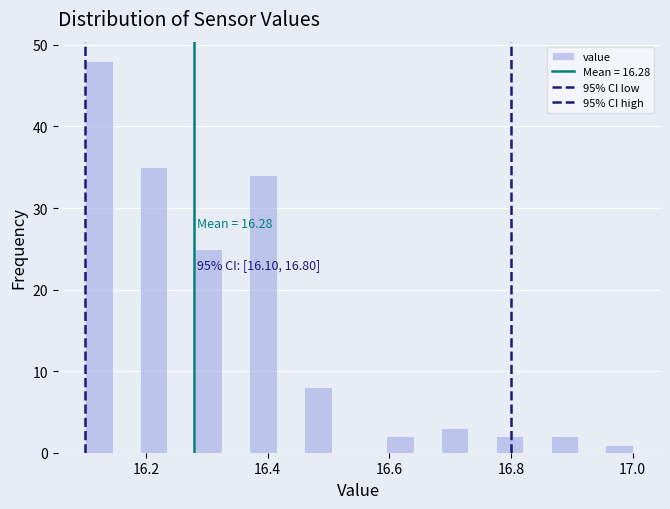

Read against the x-axis, roughly where is the centre of the tallest bar?

16.12